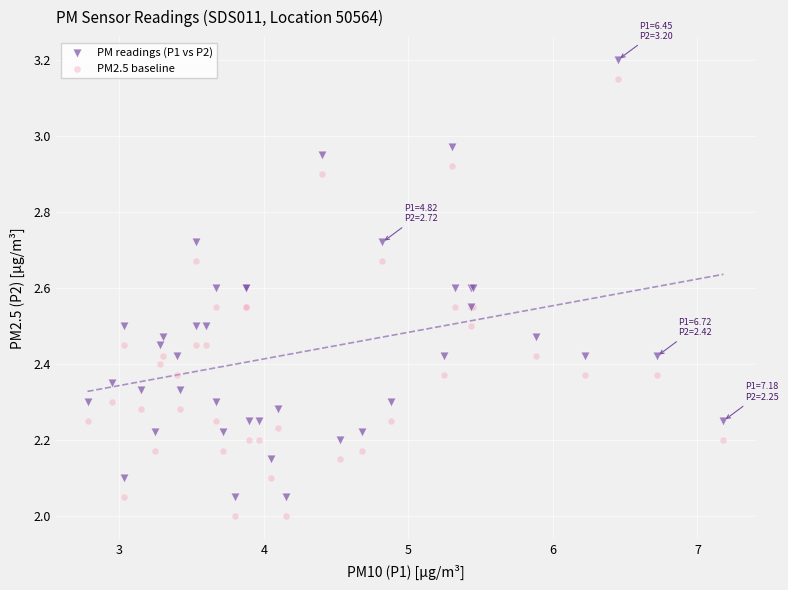

Which series contains the highest Y value?

PM readings (P1 vs P2)